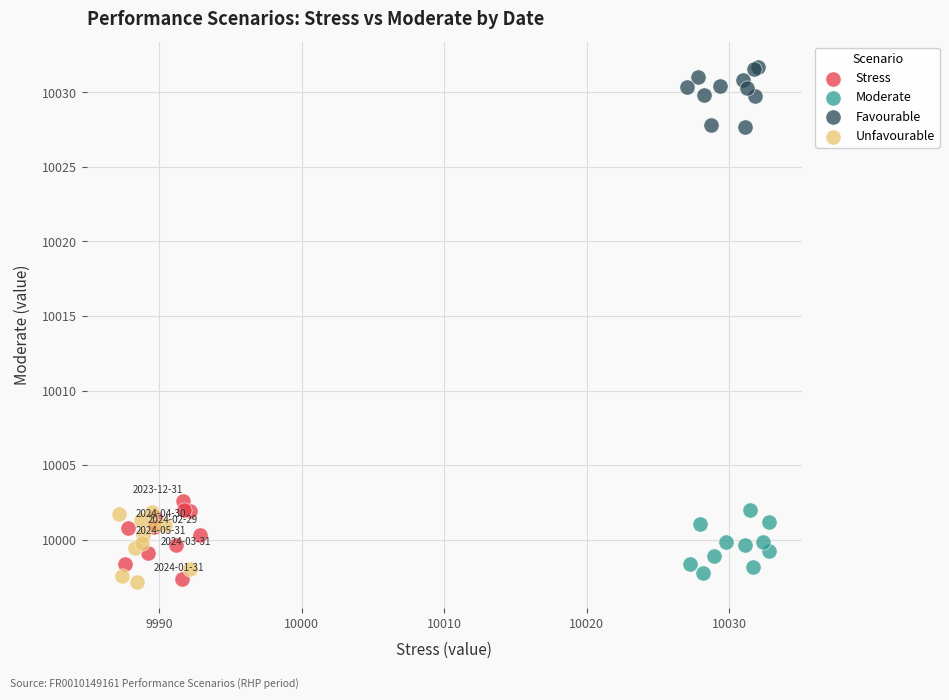

What are all the series names shown in the legend?

Stress, Moderate, Favourable, Unfavourable